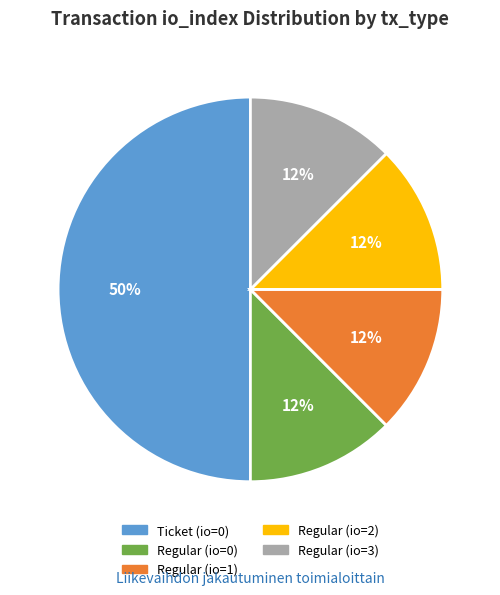

Which category has the biggest portion of the pie?

Ticket (io=0)